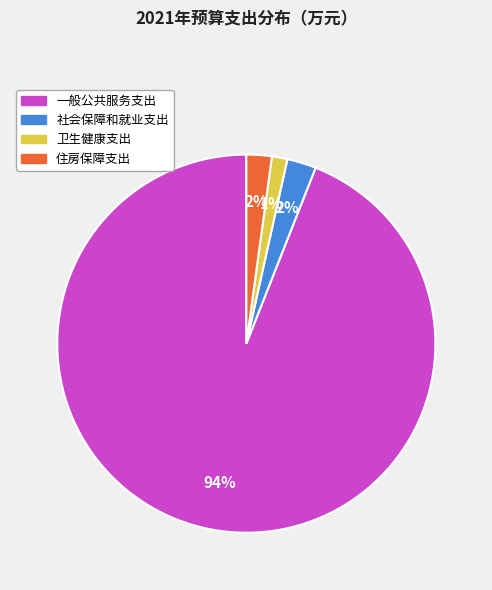

How many segments does this pie chart have?

4